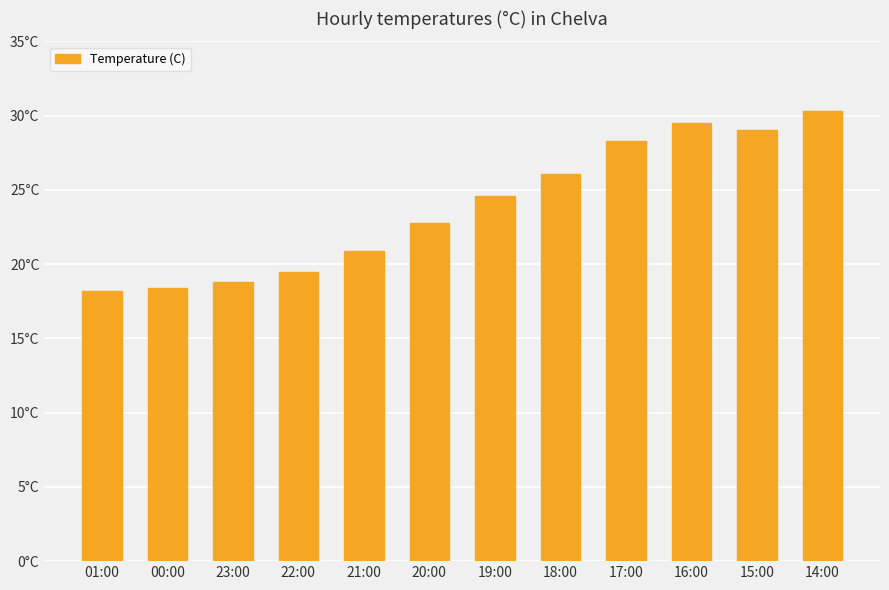

Reading right to left, extract all data points from this chart.

14:00=30.3	15:00=29.0	16:00=29.5	17:00=28.3	18:00=26.1	19:00=24.6	20:00=22.8	21:00=20.9	22:00=19.5	23:00=18.8	00:00=18.4	01:00=18.2